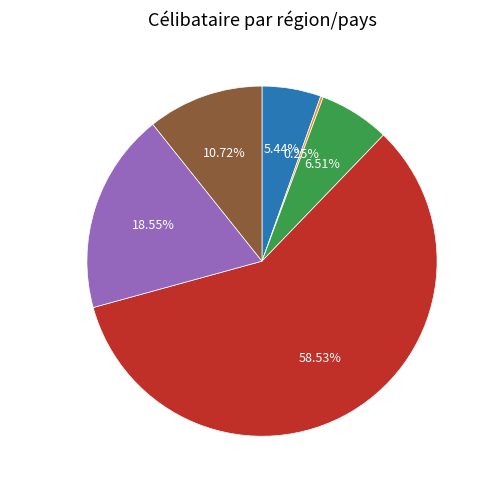

The Asie slice represents 15% of the pie. True or false?

False